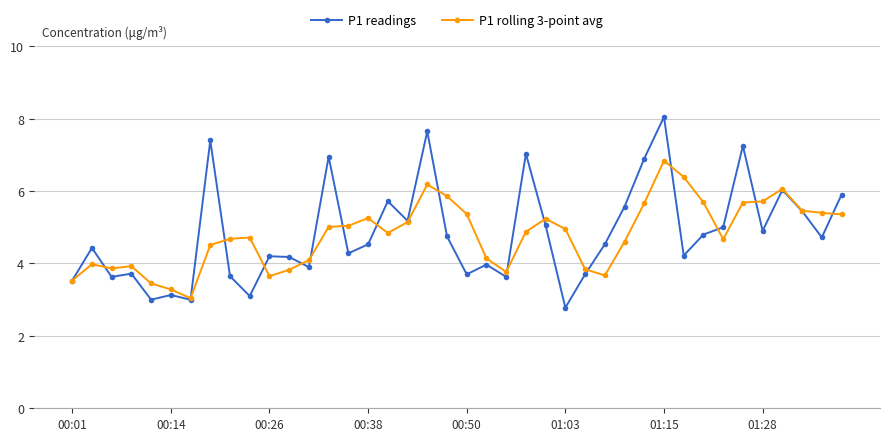

What is the value of the P1 rolling 3-point avg point at the 35th from the left?

5.7